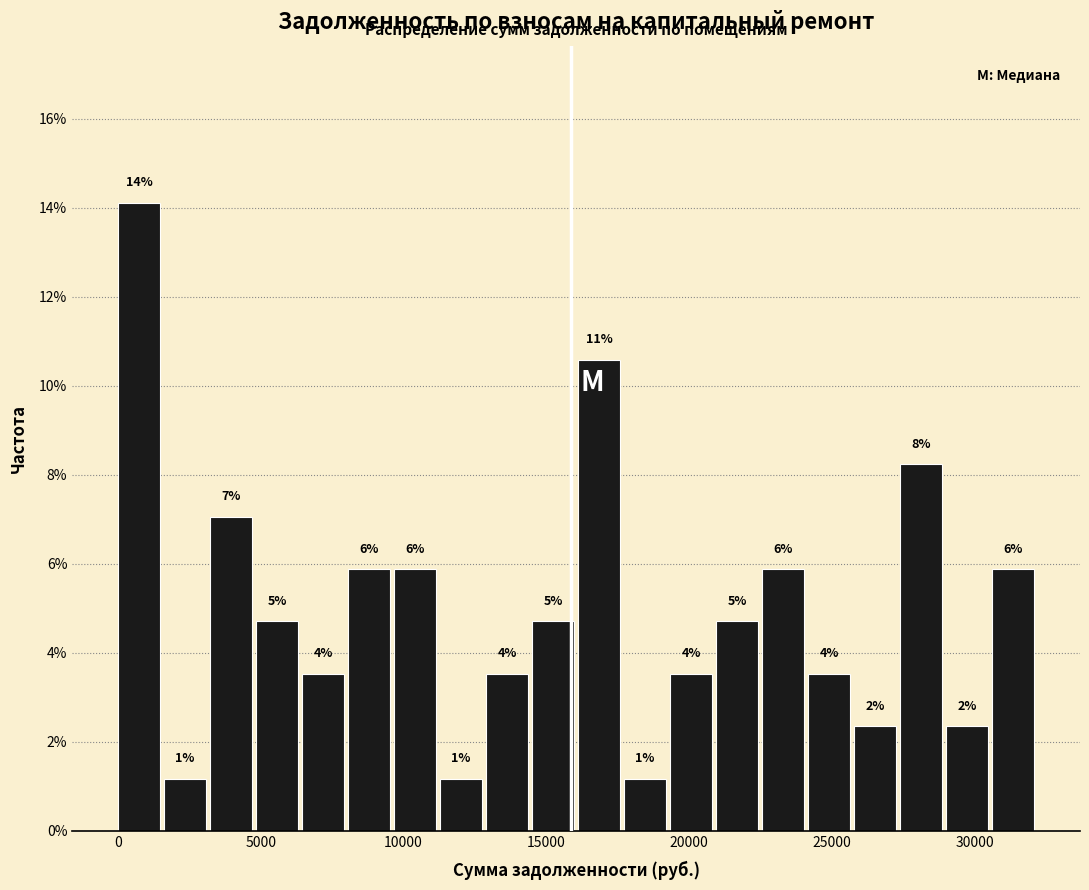

Read against the x-axis, roughly where is the centre of the tallest bar?

500